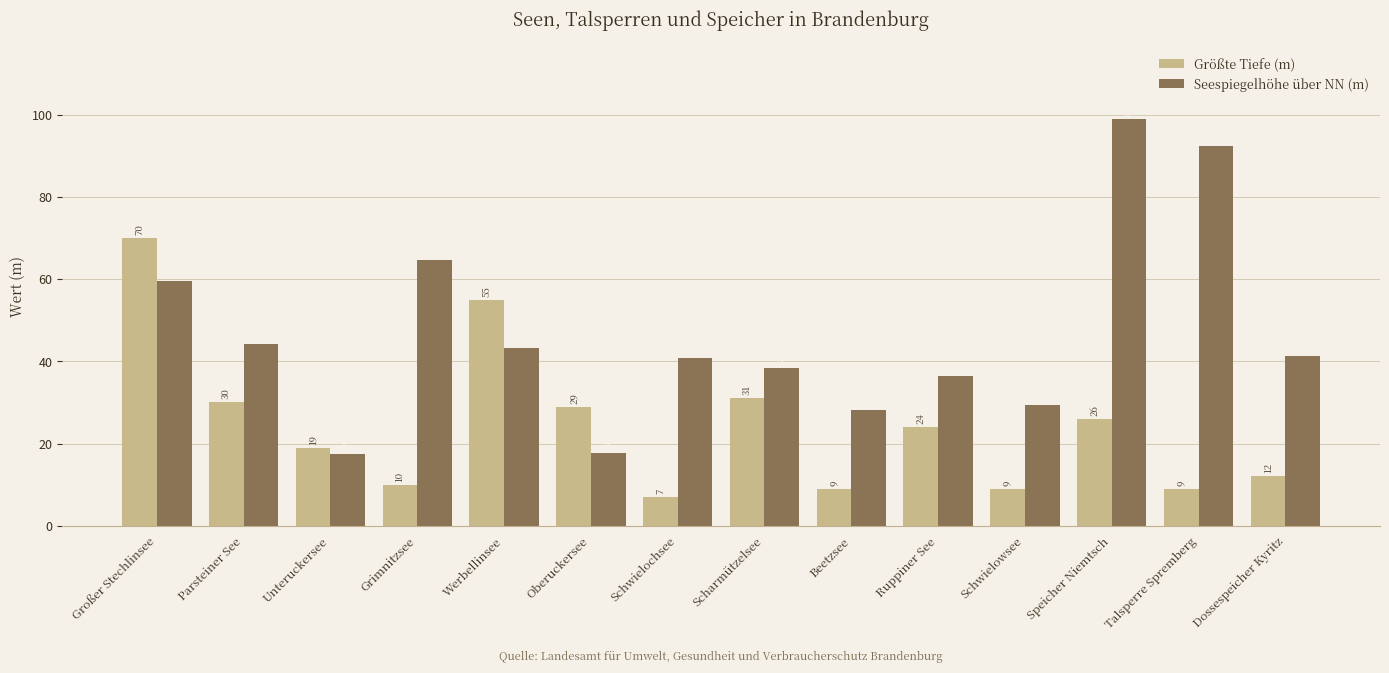

What is the sum of all Größte Tiefe (m) values?

340.0